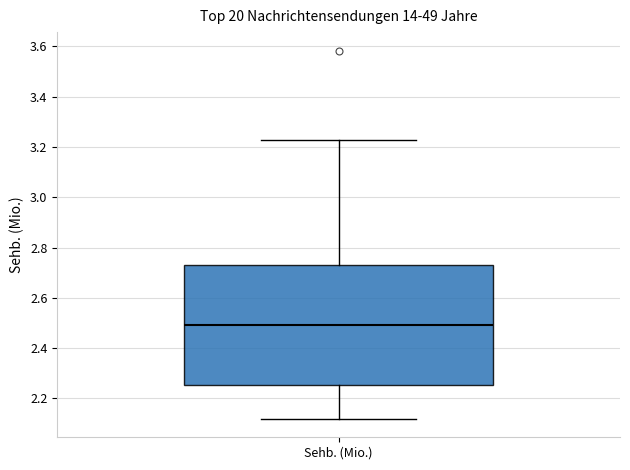

Where does the lower whisker of the box for Sehb. (Mio.) end on the y-axis? The values are not printed on the chart, so give them approximately, as read against the axis.

2.12